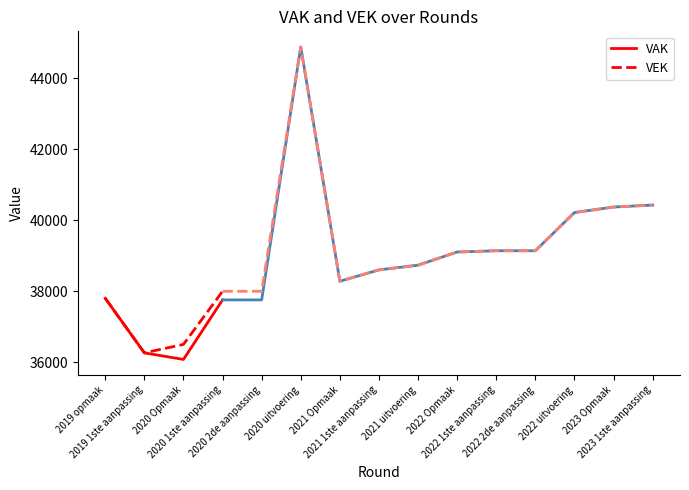

Is this an area chart (filled region under the line)?

No